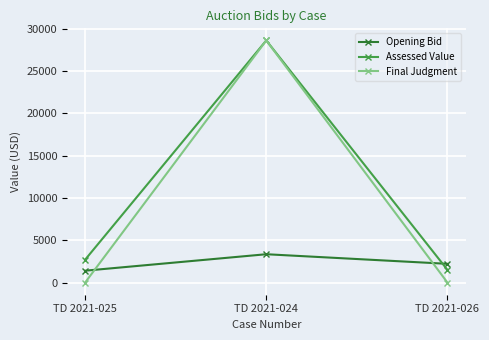

Which series has the largest total across all categories?

Assessed Value